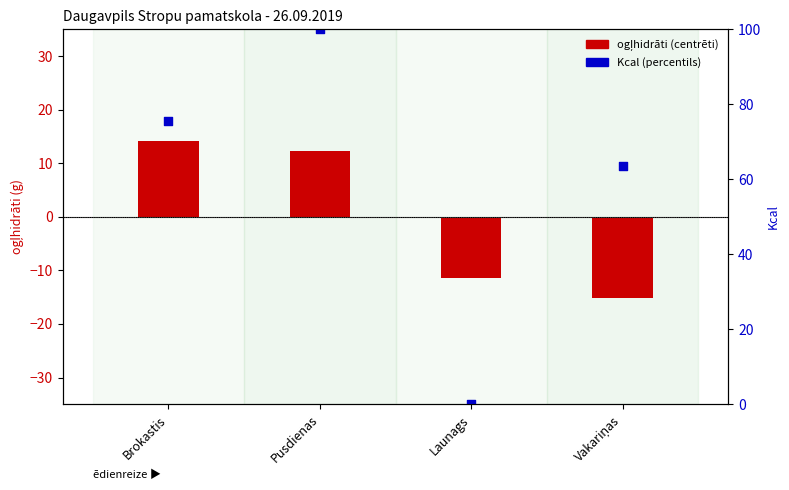

At which category is the sum across all series the highest?

Pusdienas